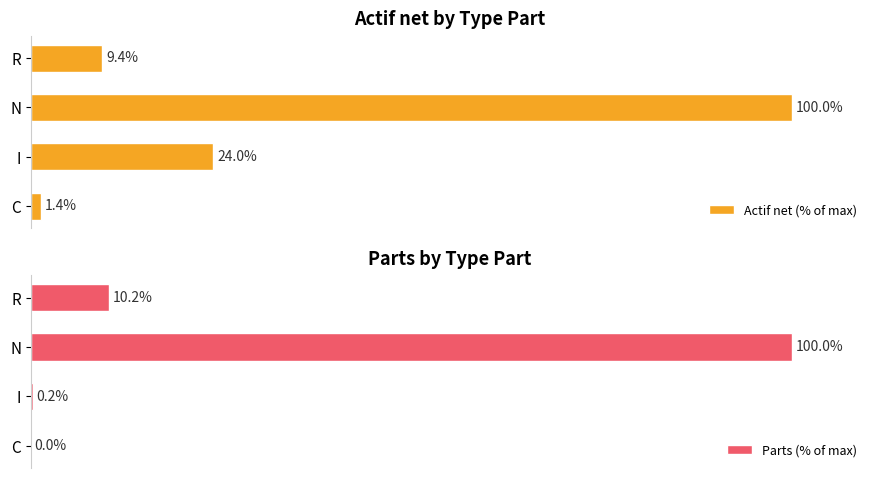

Rank the categories by Actif net (% of max) value from lowest to highest.

C, R, I, N